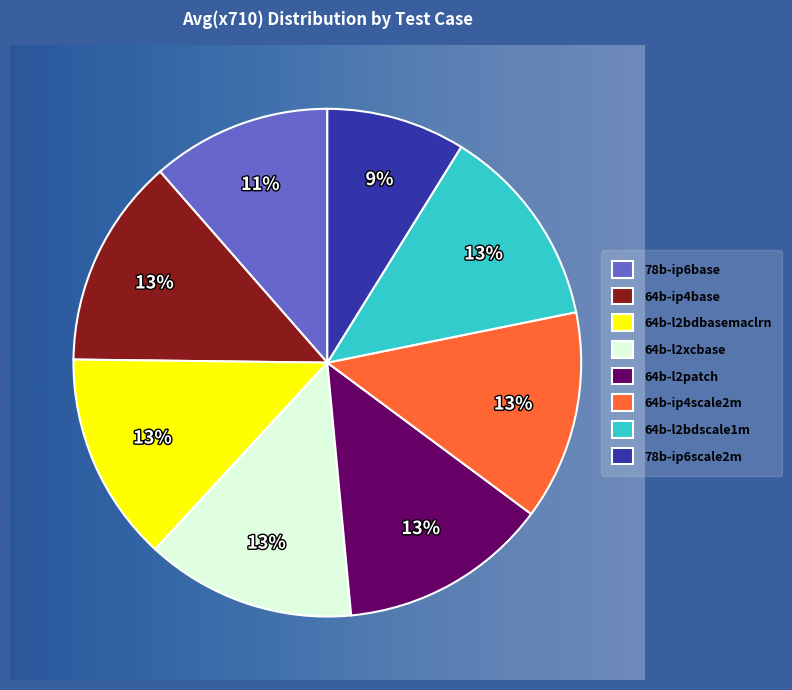

To the nearest percent, what is the difference between the 78b-ip6scale2m and 64b-l2bdscale1m slice percentages?

4%